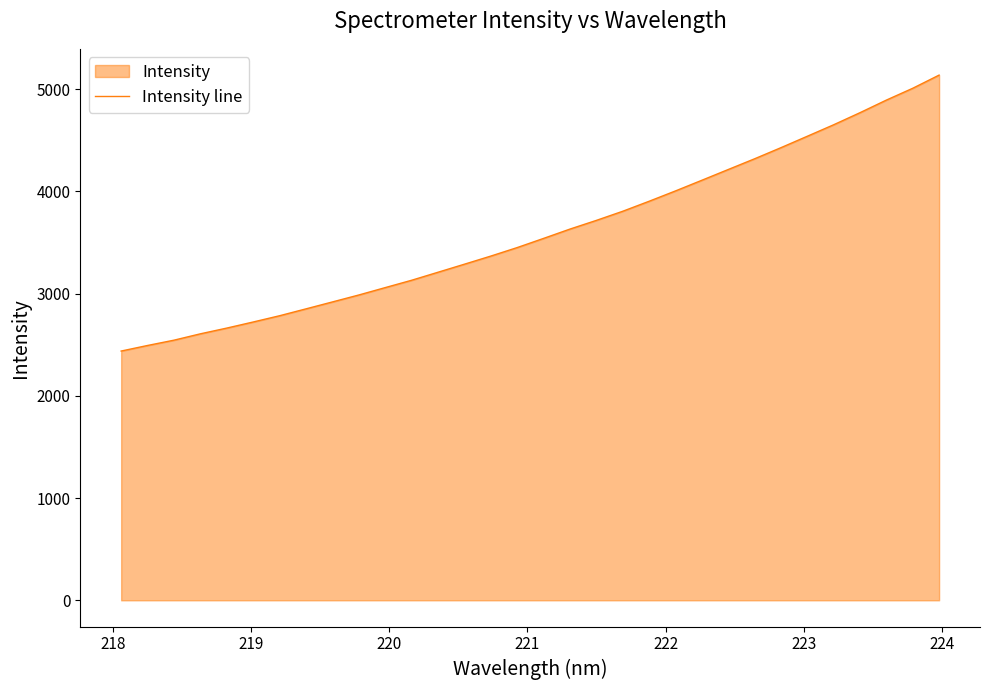

How many values are below 3539?

16